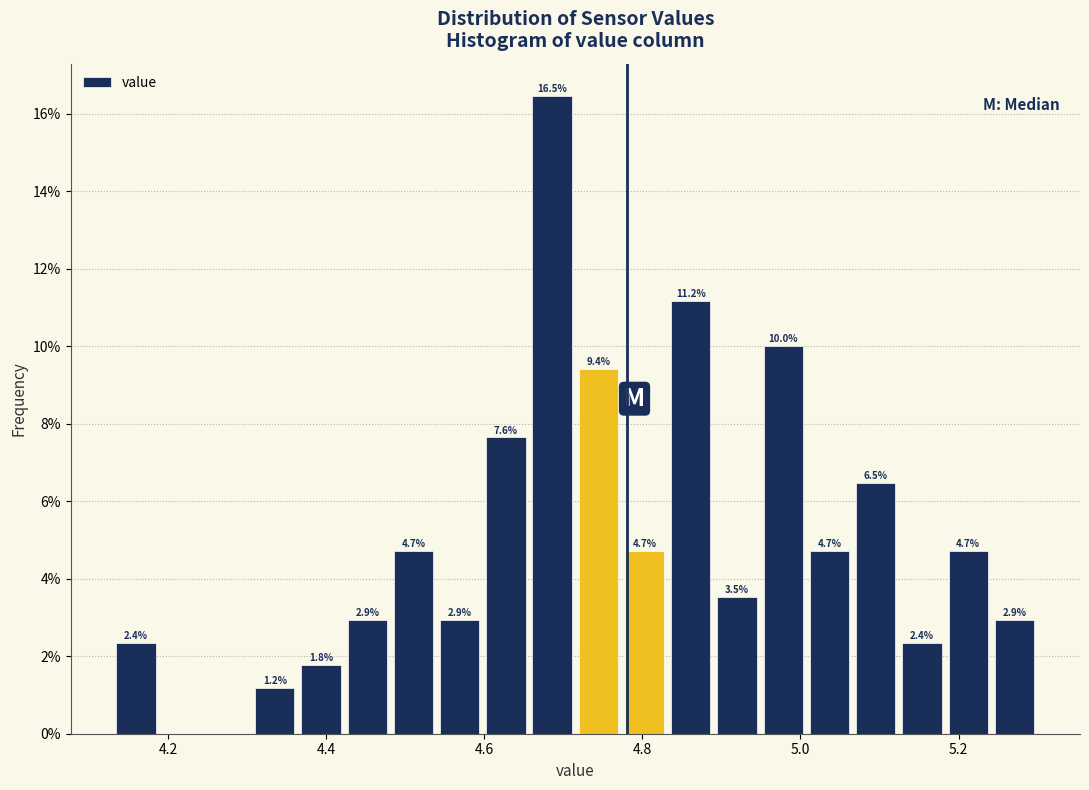

Around what value on the x-axis is the tallest bar? Give the approximate position of its centre, as read against the axis.

4.68